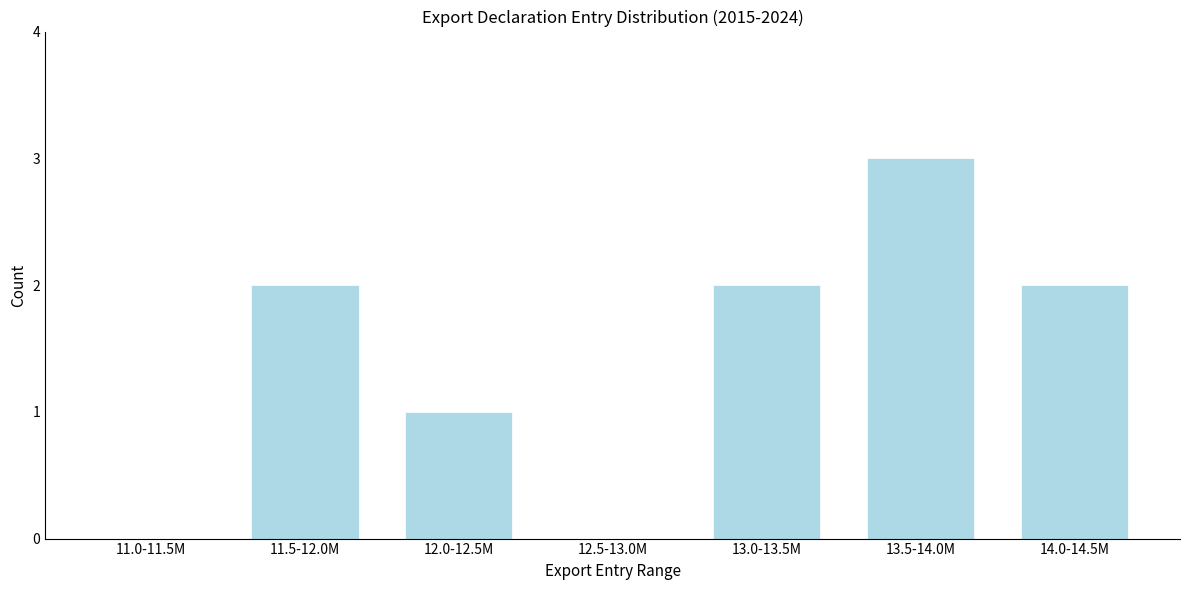

Reading right to left, list all the values displayed in this chart.

14.0-14.5M=2	13.5-14.0M=3	13.0-13.5M=2	12.5-13.0M=0	12.0-12.5M=1	11.5-12.0M=2	11.0-11.5M=0